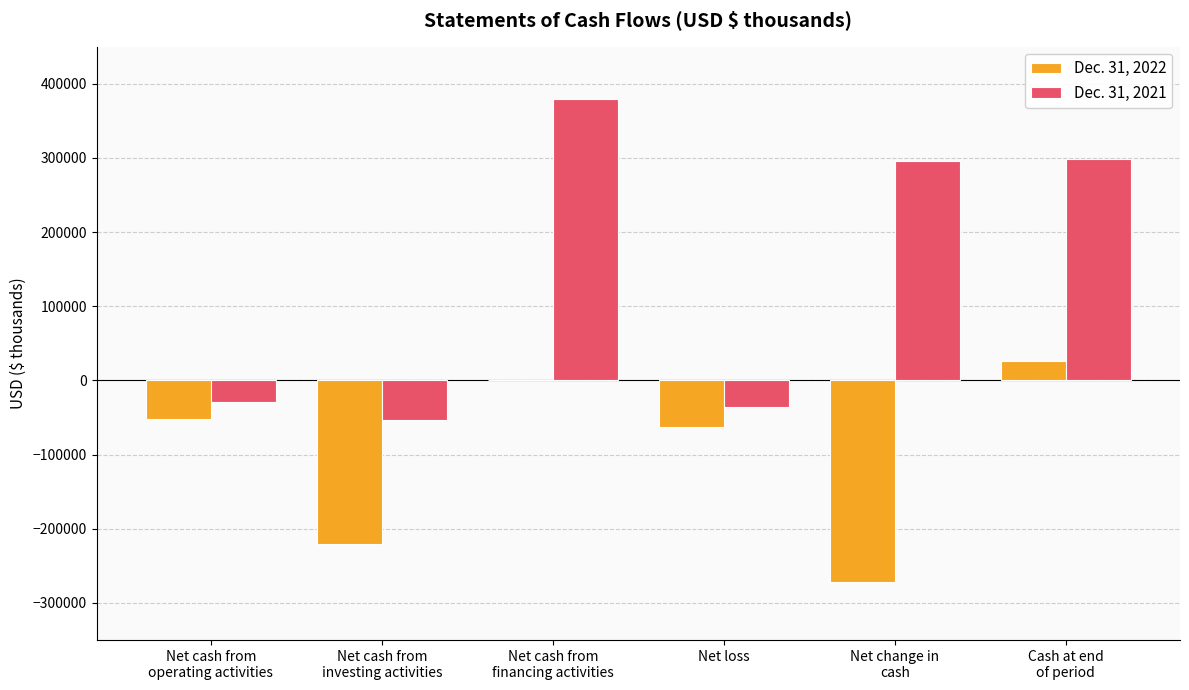

Which series has the largest total across all categories?

Dec. 31, 2021